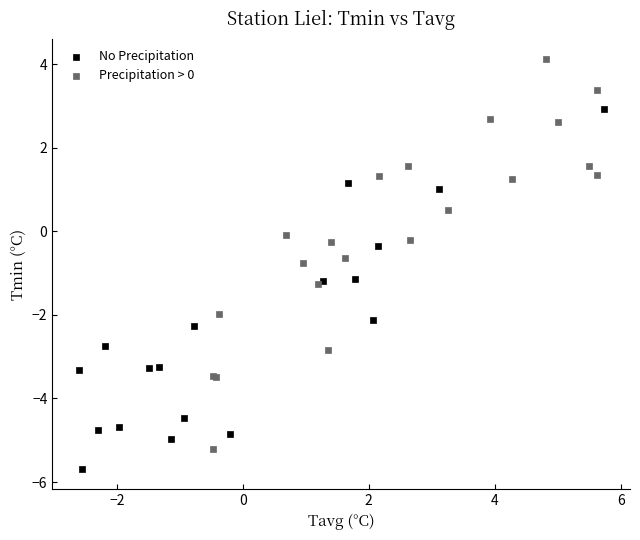

What are all the series names shown in the legend?

No Precipitation, Precipitation > 0